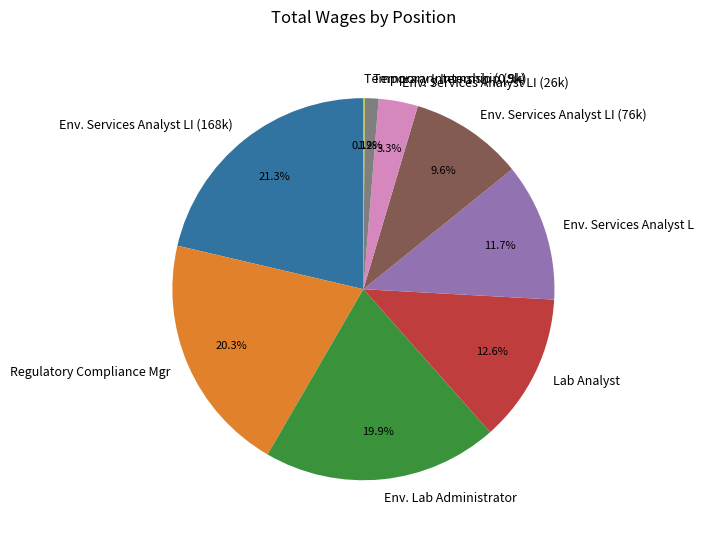

Combined, do Temporary Internship (9k) and Env. Lab Administrator account for over 50%?

No